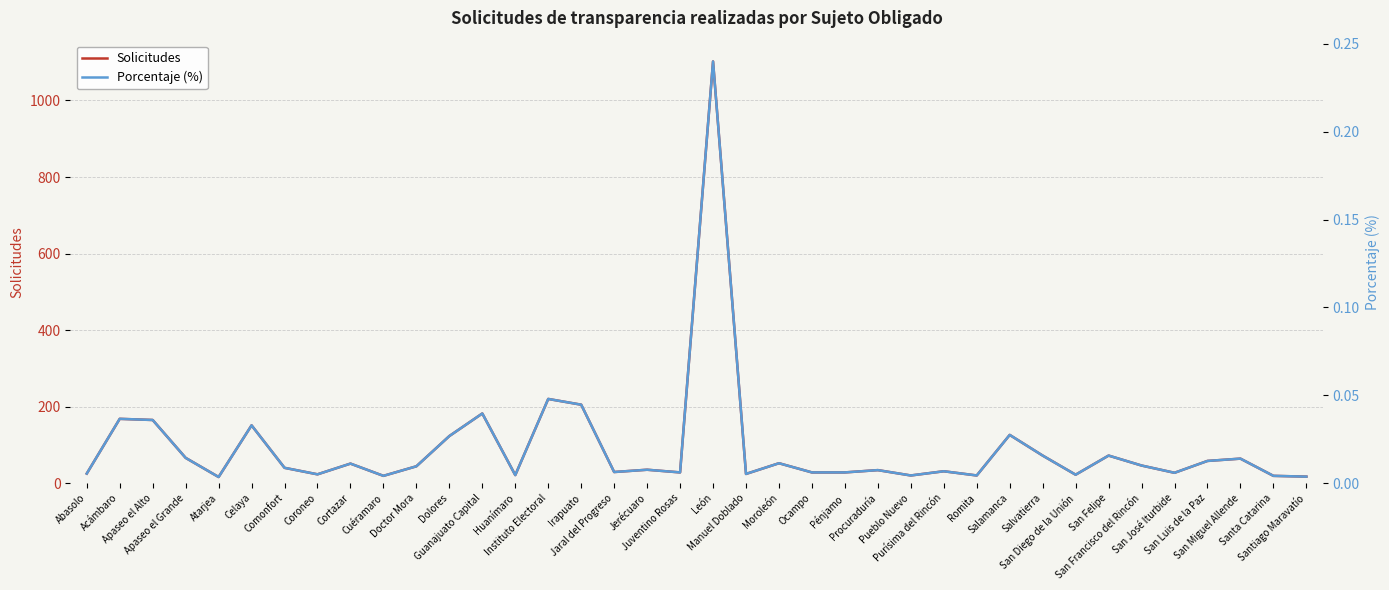

What is the lowest value of the Solicitudes series?

16